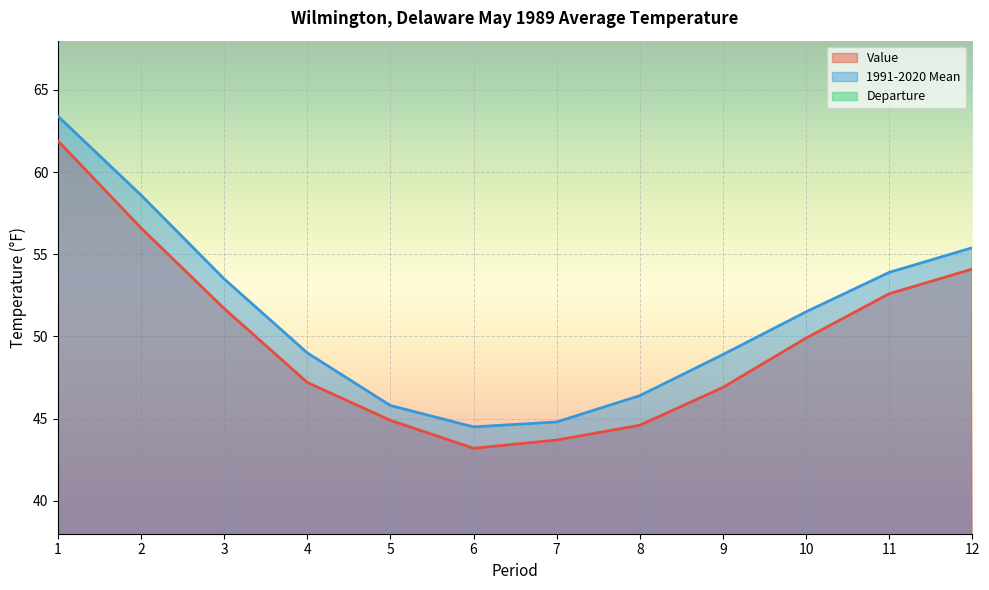

Between 5 and 4, which is larger?

4